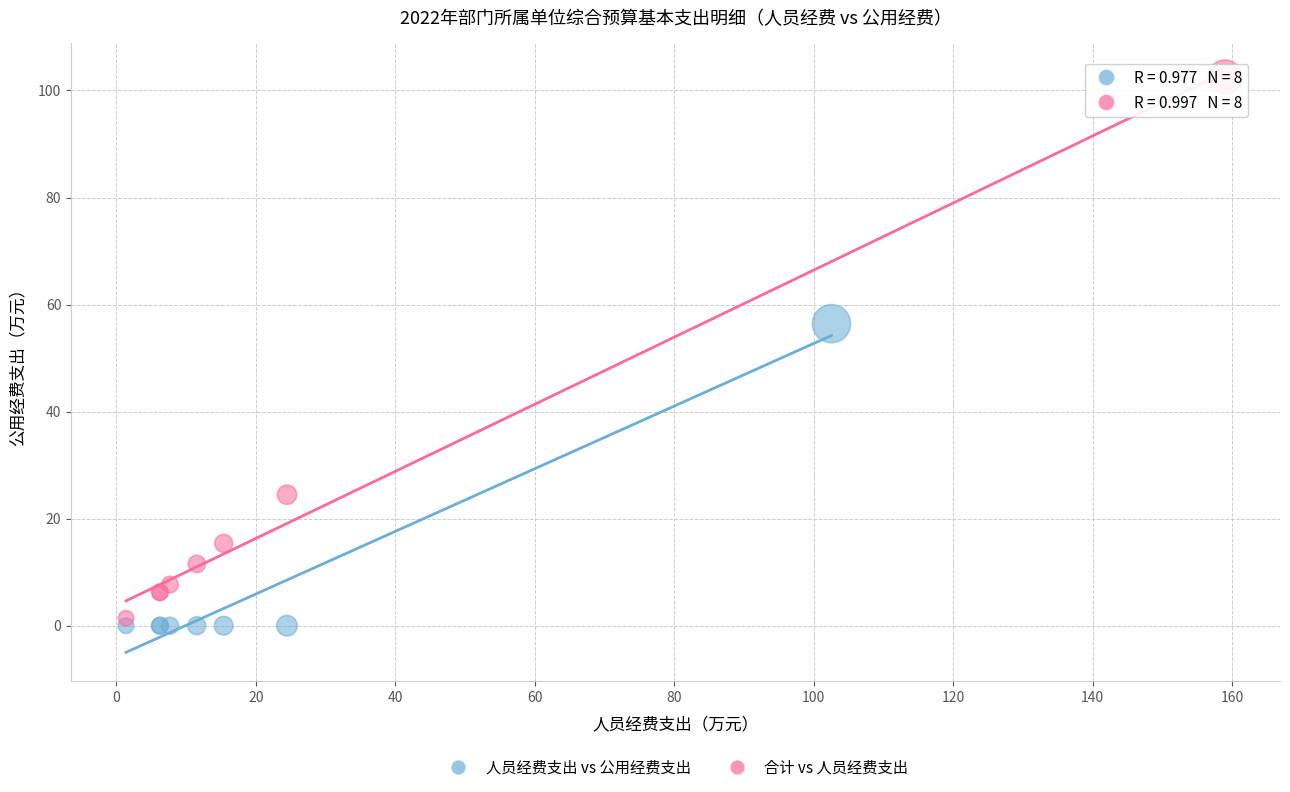

What are all the series names shown in the legend?

人员经费支出 vs 公用经费支出, 合计 vs 人员经费支出